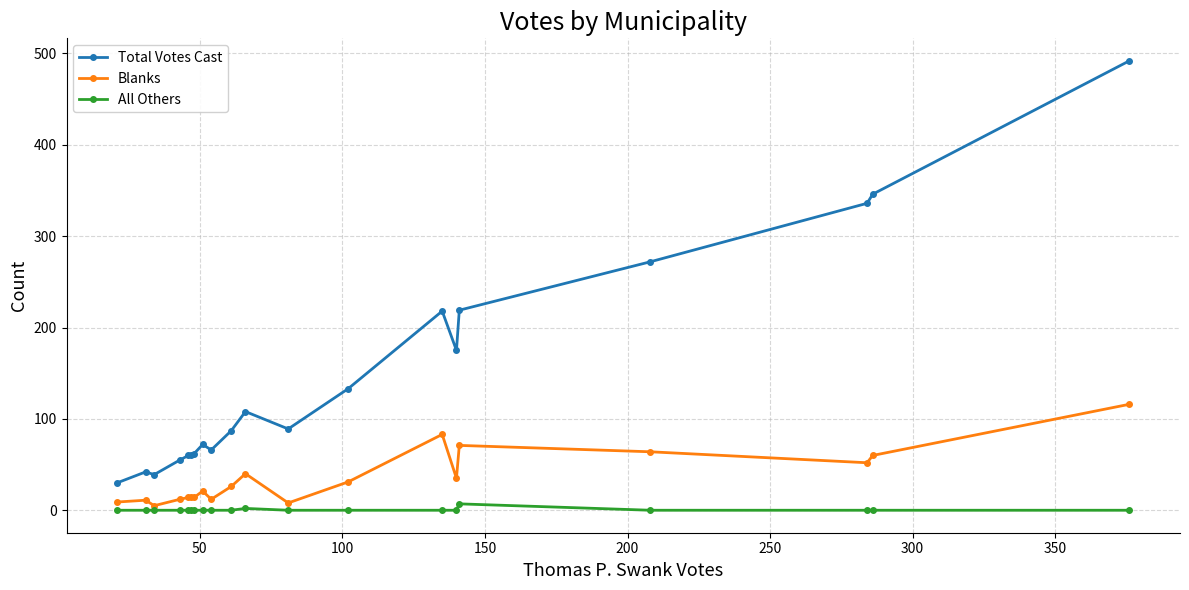

True or false: All Others and Blanks intersect in this chart.

False